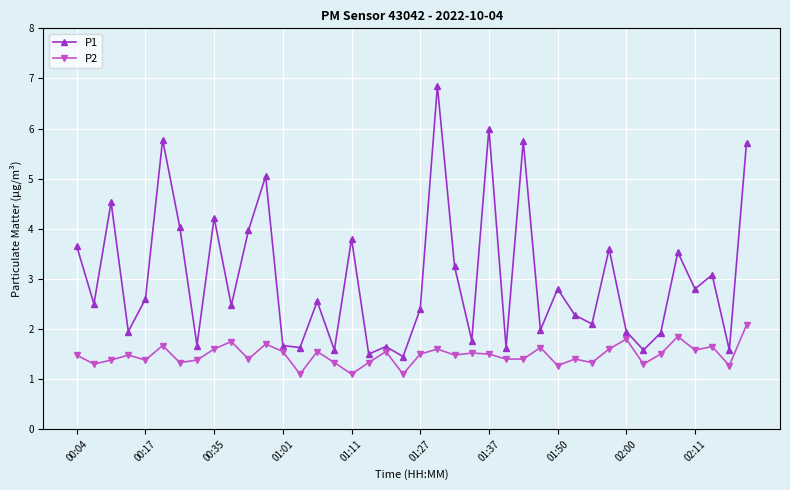

Rank the series by their average value, from lowest to highest.

P2, P1